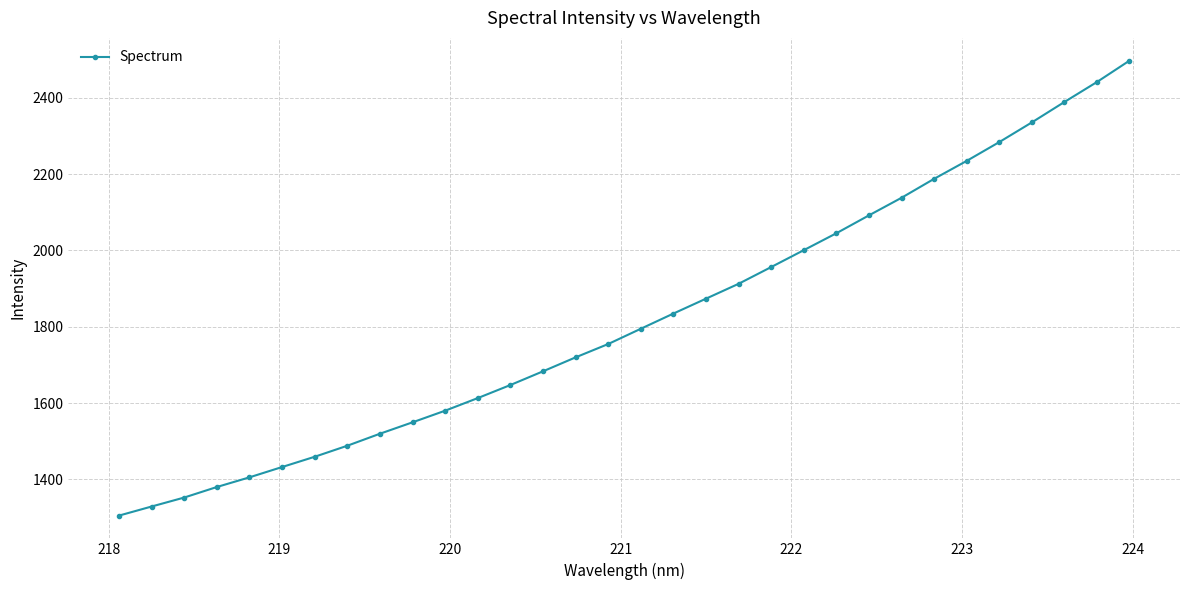

What is the value of the 10th point from the left?

1549.5